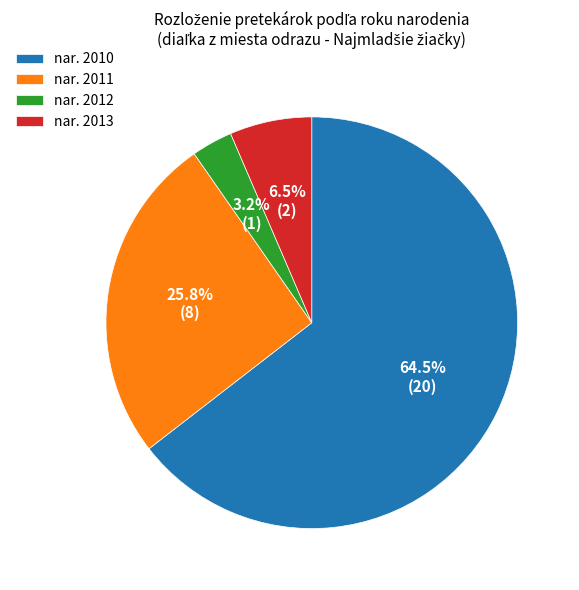

Is there a majority slice in this chart?

Yes